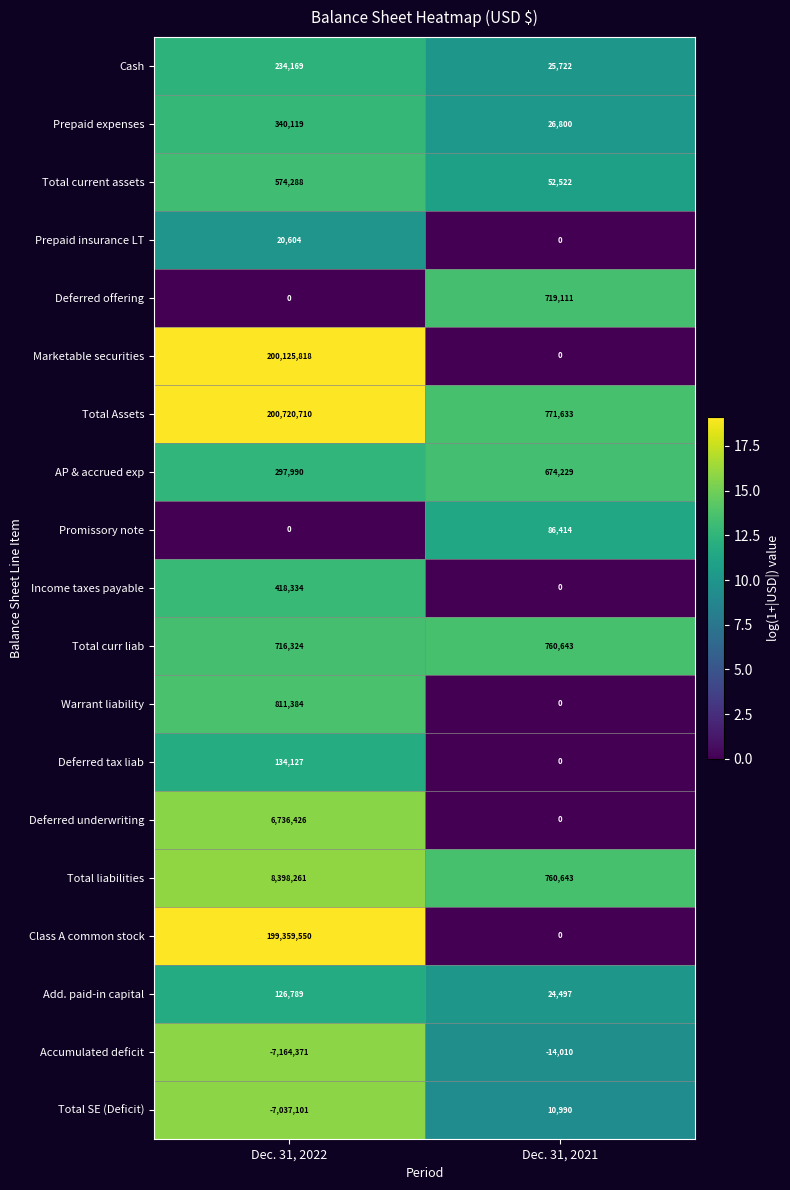

What is the difference between the Accumulated deficit values at Dec. 31, 2022 and Dec. 31, 2021?

7150361